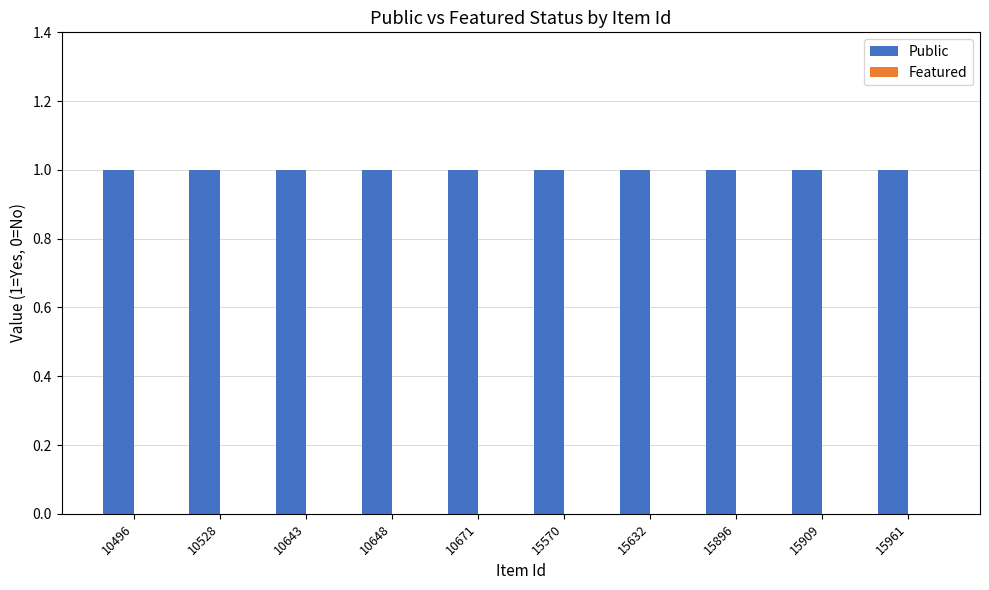

How many series are shown in this chart?

2